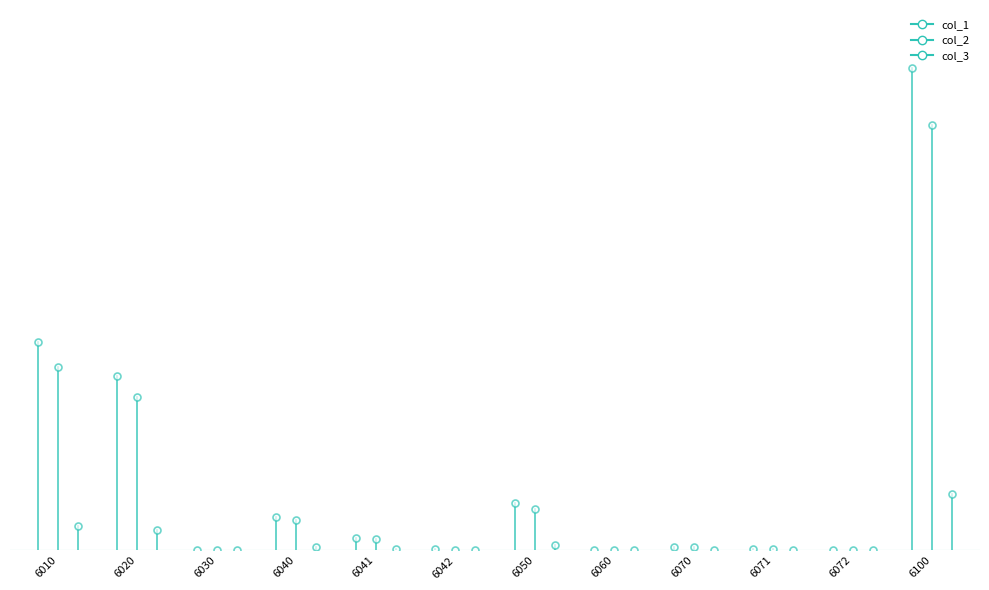

What is the sum of all col_1 values?

30710558